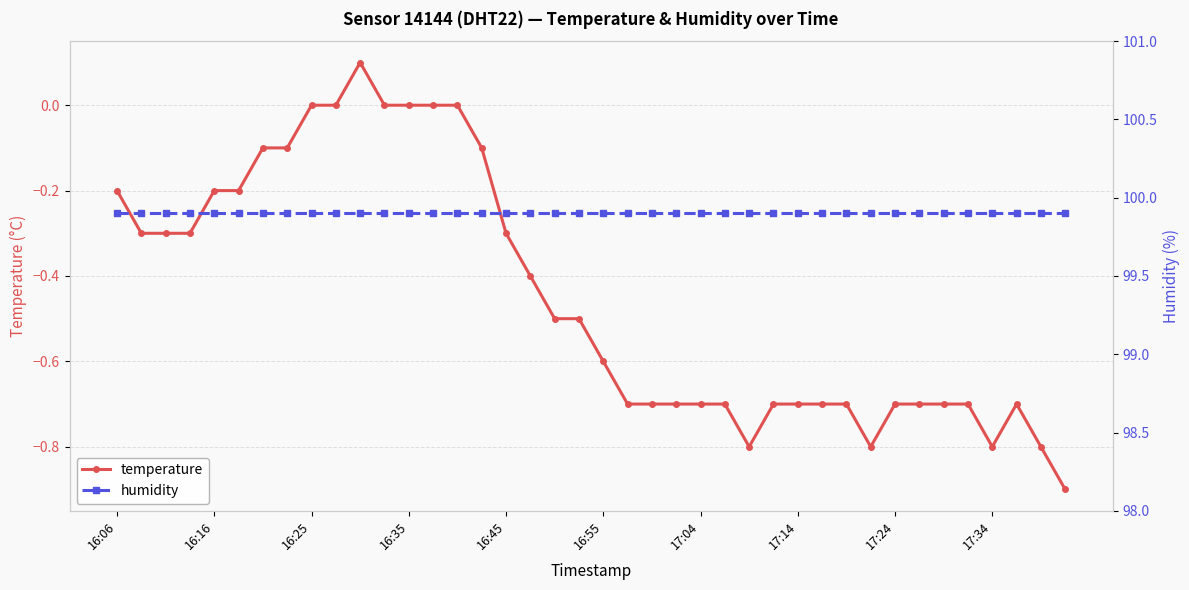

True or false: temperature has a value of -0.3 at 16:45.

True